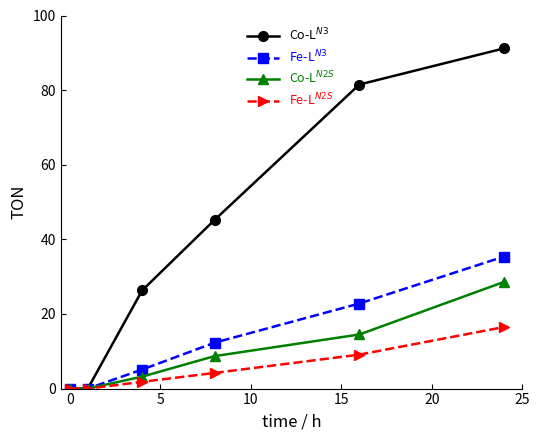

What is the sum of all Fe-L$^{N3}$ values?

75.6